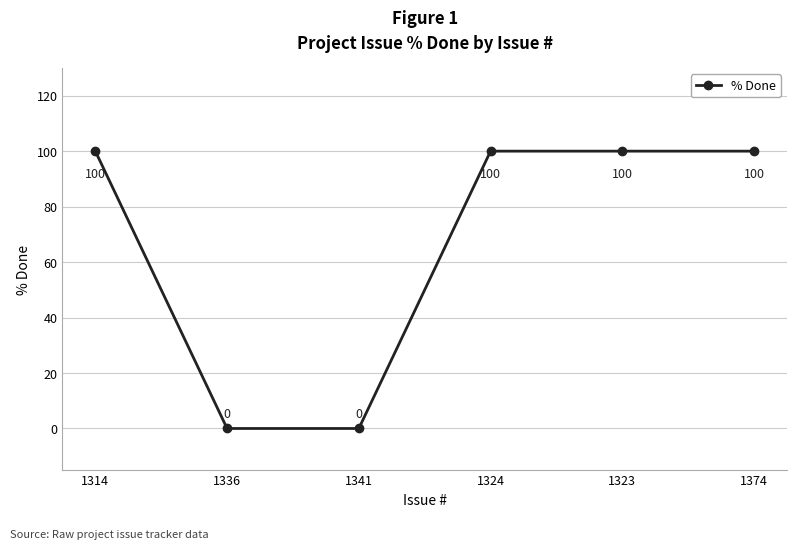

True or false: there are more than 1 points higher than both neighbors.

False